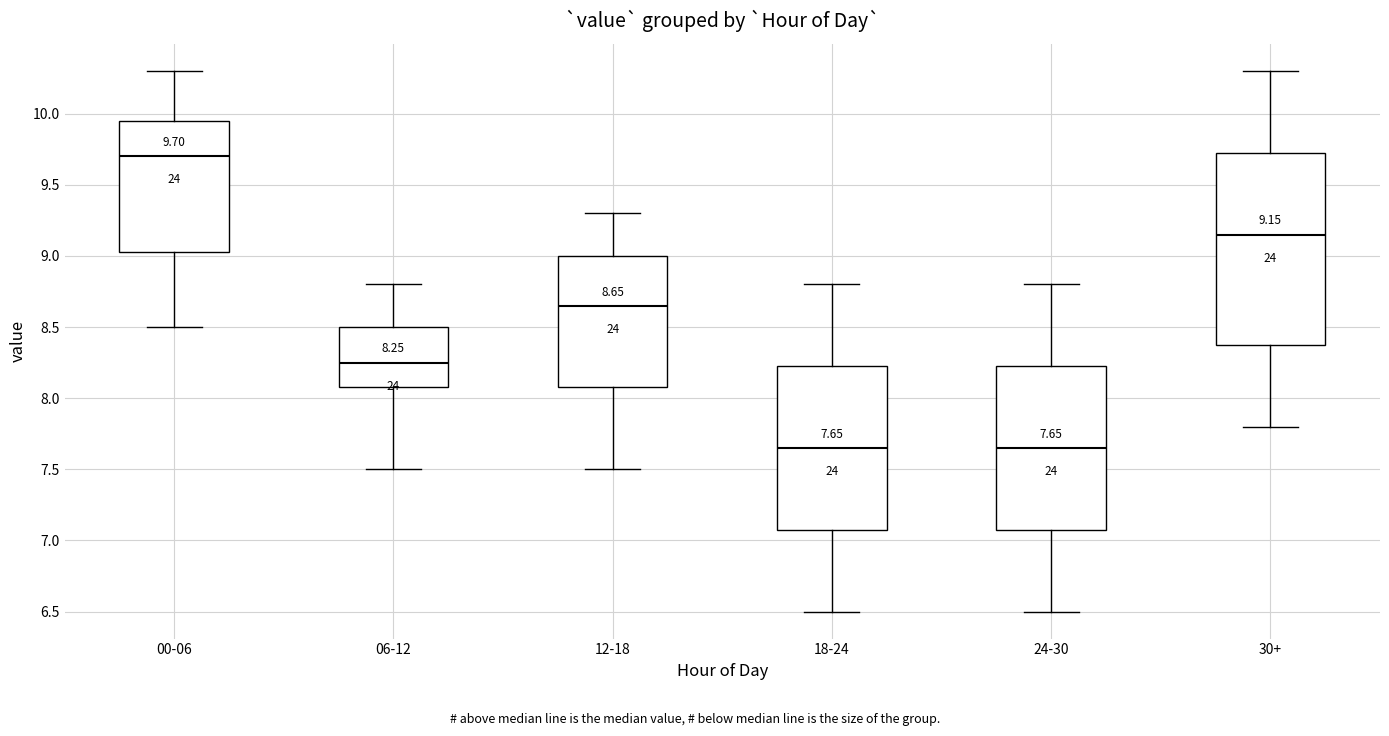

Which box is the tallest, from its lower edge to its upper edge?

30+